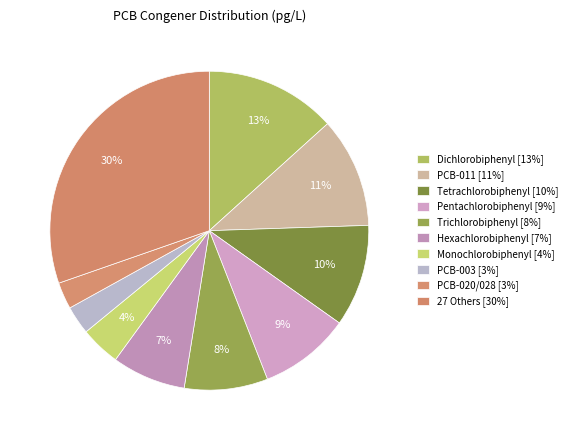

How many slices are in this pie chart?

10